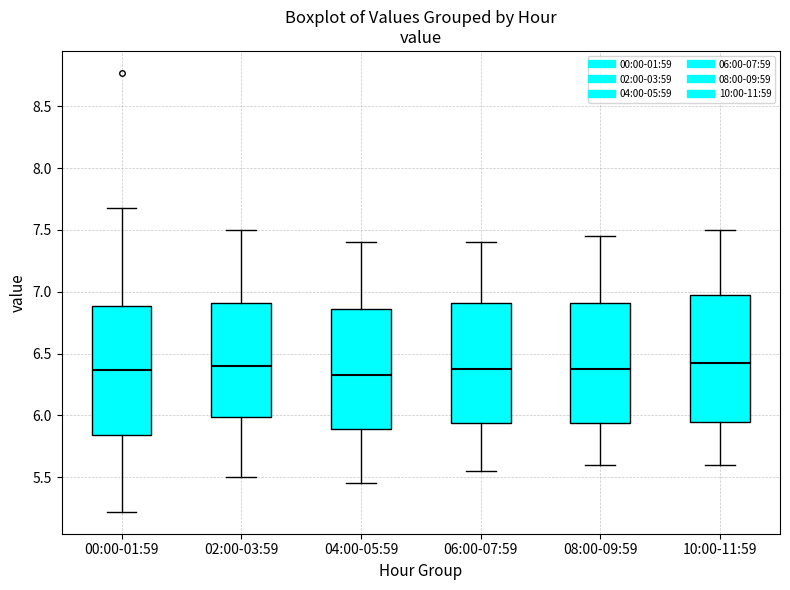

Reading left to right, read every box against the y-axis: the position of its median line, the range the box covers, and the ends of its whiskers. The values are not printed on the chart, so give them approximately, as read against the axis.

00:00-01:59: median 6.35, box 5.85 to 6.90, whiskers 5.20 to 7.70
02:00-03:59: median 6.40, box 6.00 to 6.90, whiskers 5.50 to 7.50
04:00-05:59: median 6.35, box 5.90 to 6.85, whiskers 5.45 to 7.40
06:00-07:59: median 6.40, box 5.95 to 6.90, whiskers 5.55 to 7.40
08:00-09:59: median 6.40, box 5.95 to 6.90, whiskers 5.60 to 7.45
10:00-11:59: median 6.45, box 5.95 to 7.00, whiskers 5.60 to 7.50